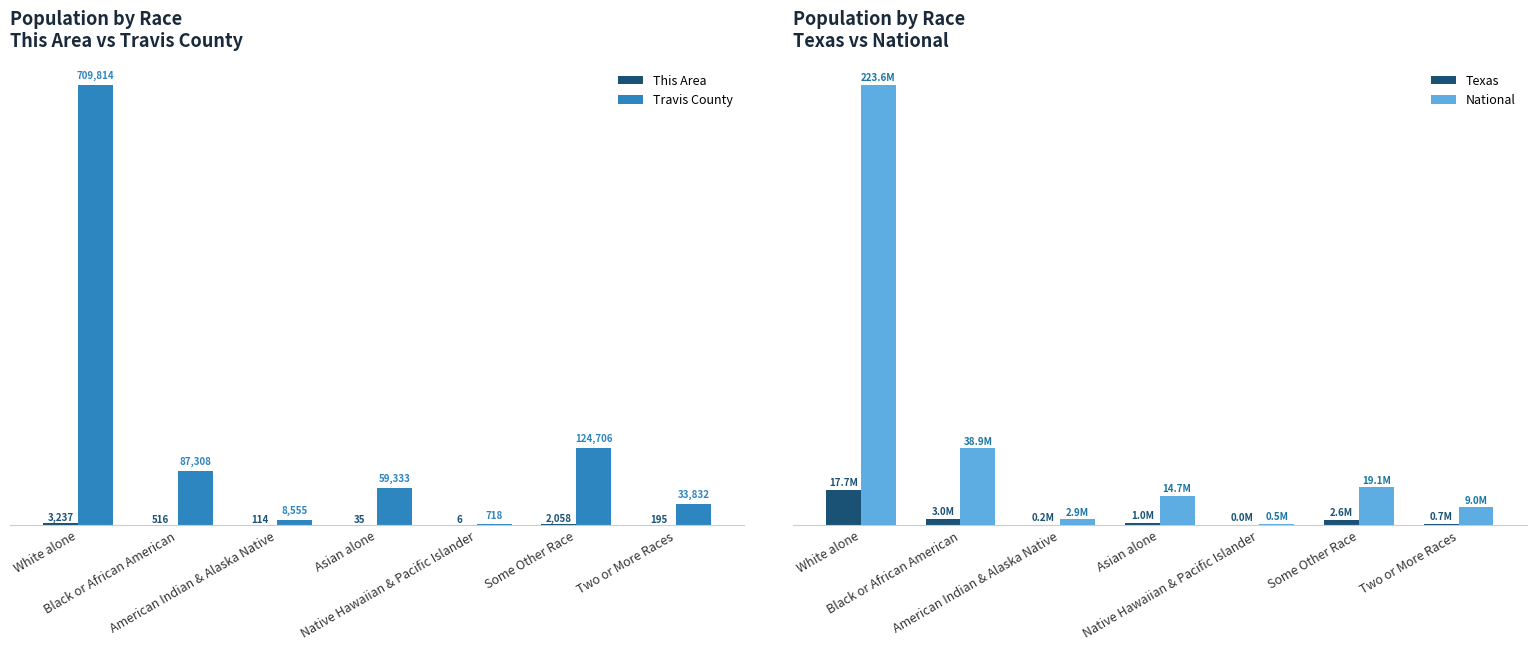

Which series has the largest range (max minus min)?

National